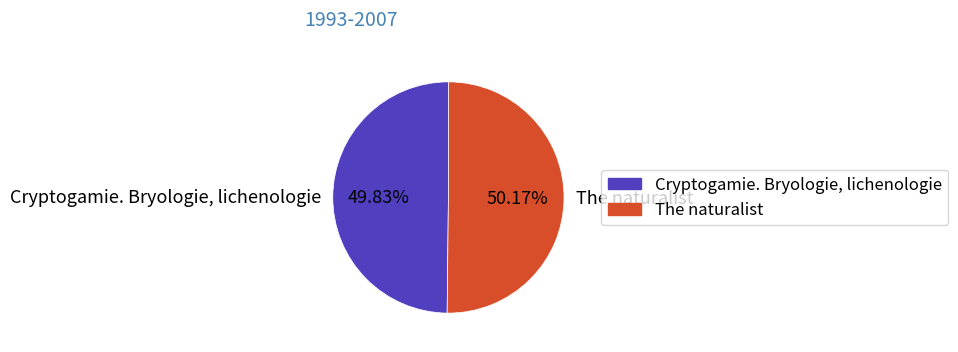

Rank the categories by value from lowest to highest.

Cryptogamie. Bryologie, lichenologie, The naturalist